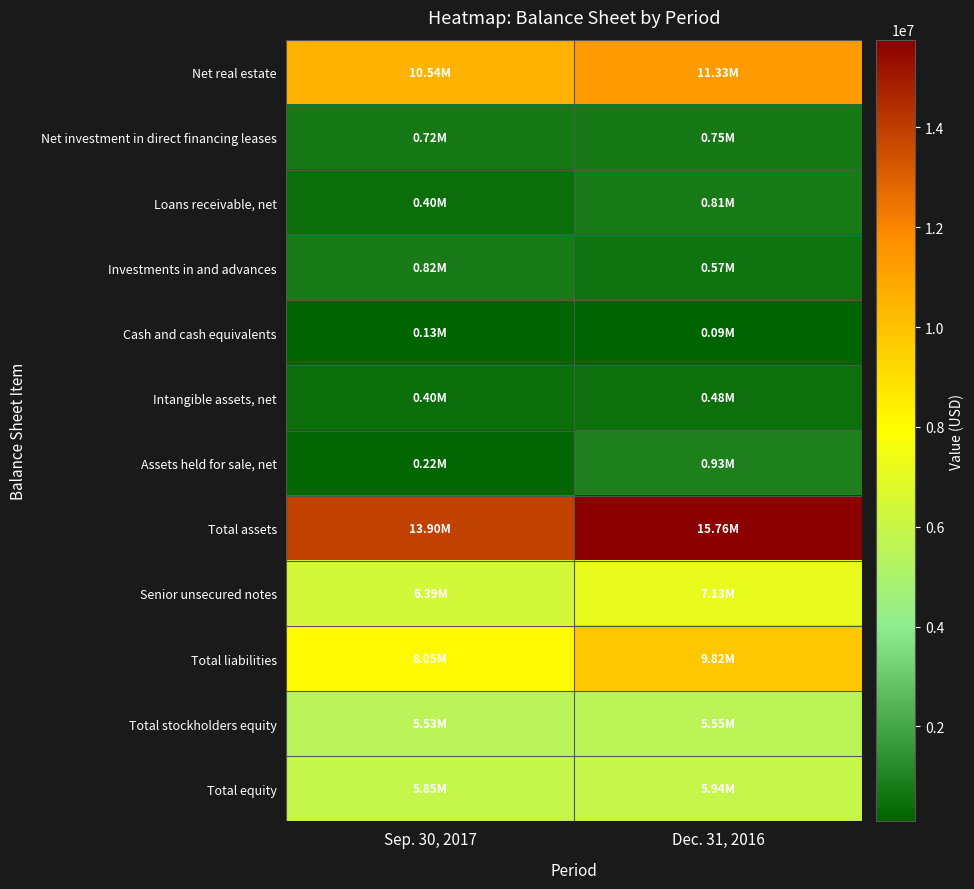

Which series has the largest total across all categories?

Total assets